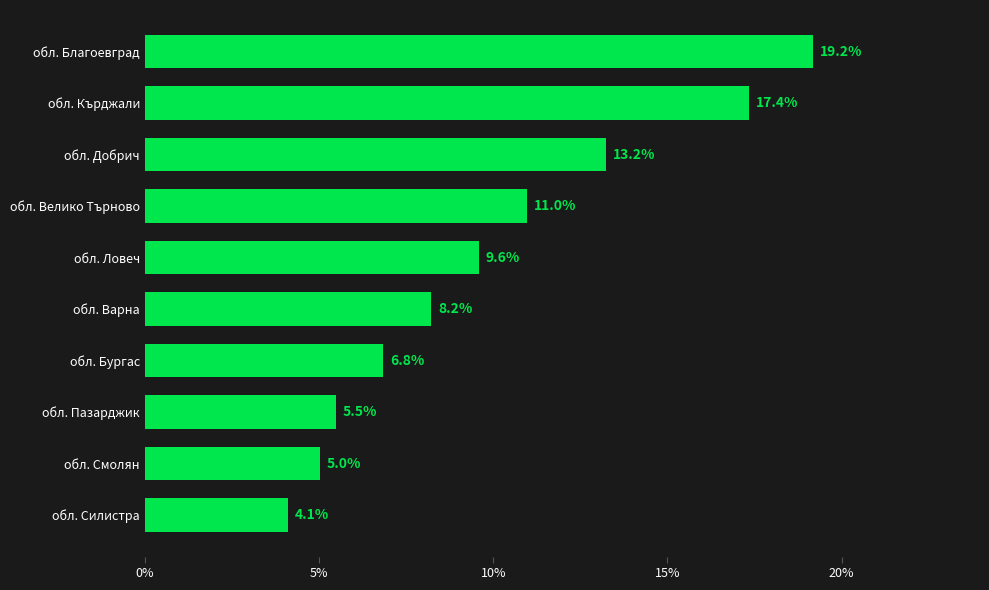

What is the difference between the second highest and minimum values?

13.2